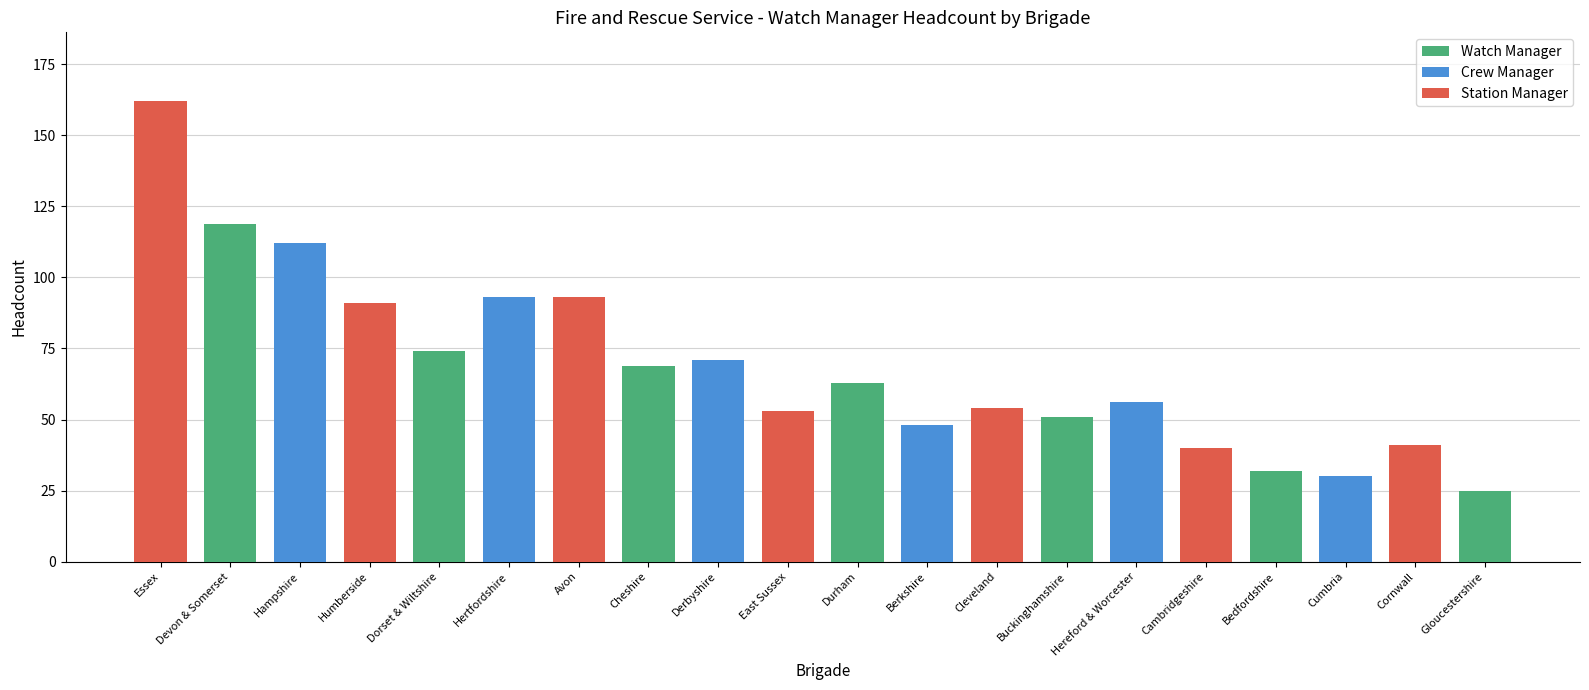

How many bars are there in total?

20